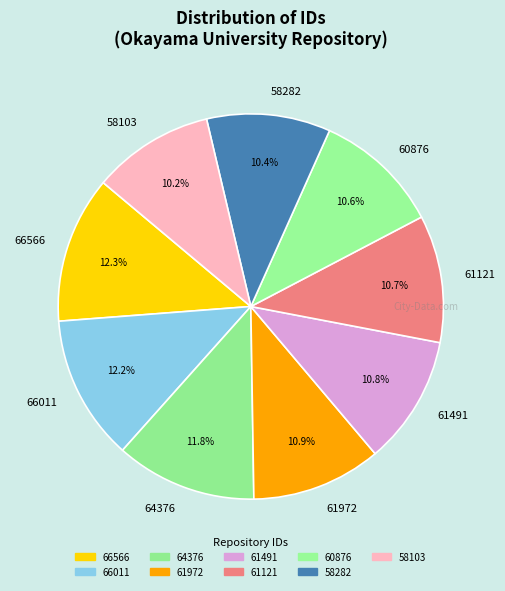

True or false: 60876 accounts for 18% of the total.

False